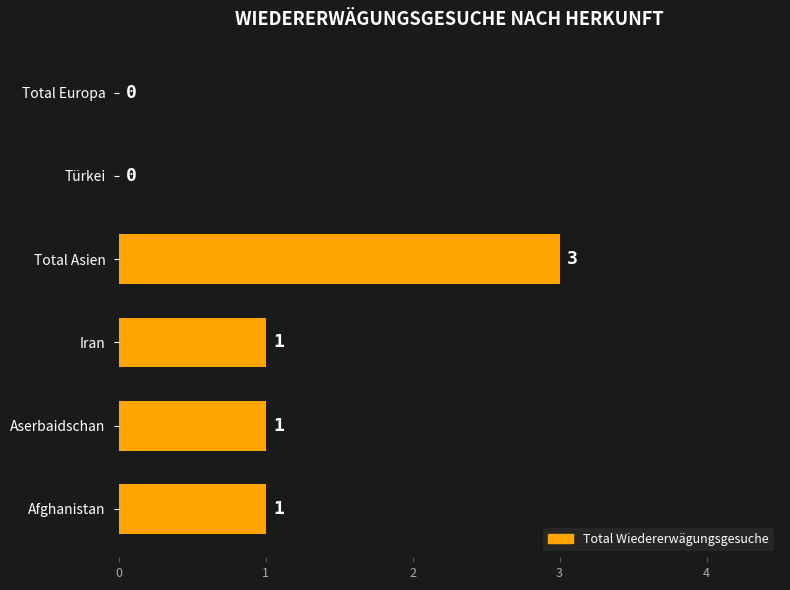

True or false: the data shows 3 at Total Asien.

True